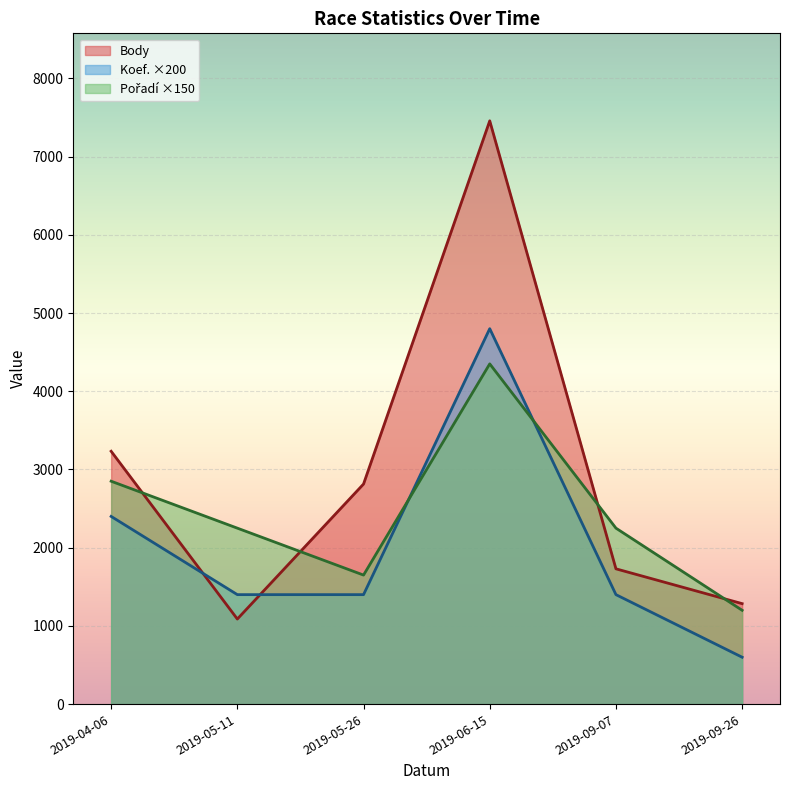

True or false: Body has a value of 7457 at 2019-06-15.

True